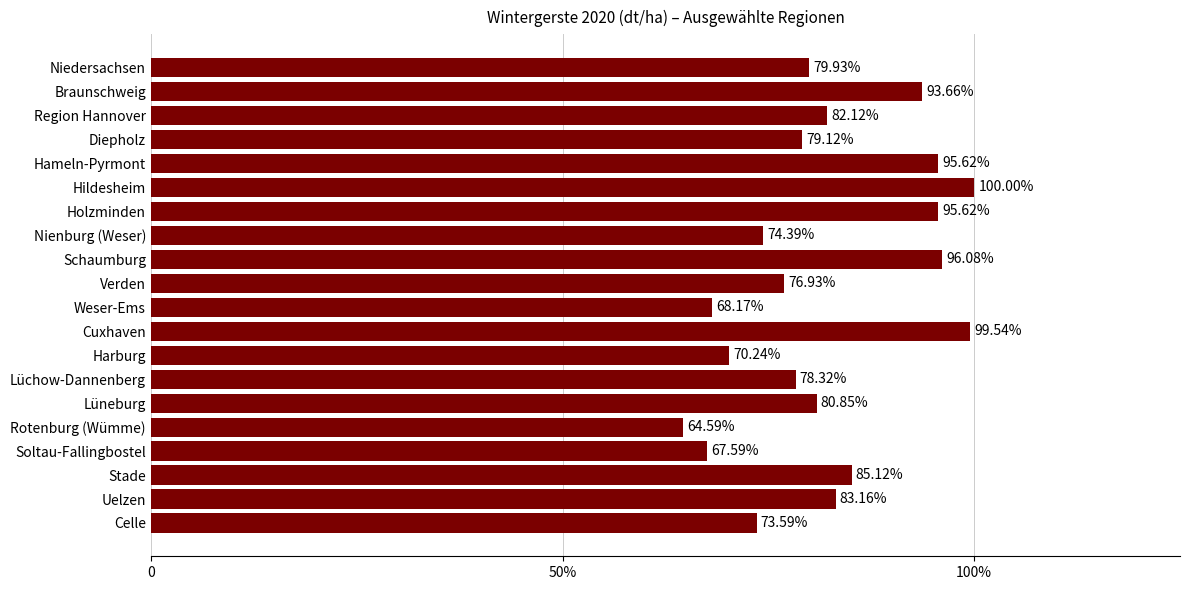

Does the chart contain any negative values?

No